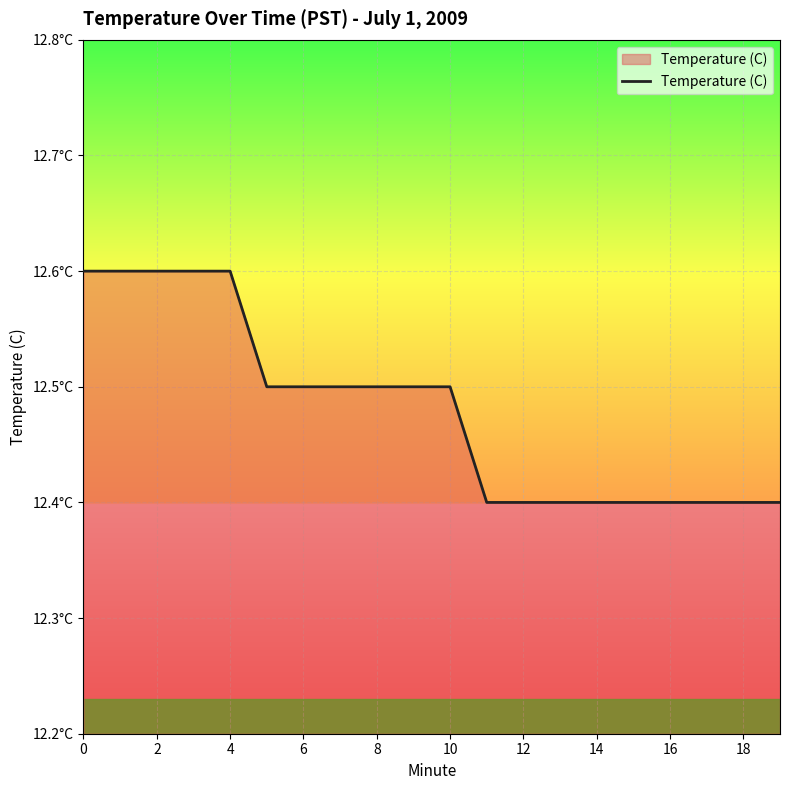

Does the chart display data point markers on the line(s)?

No